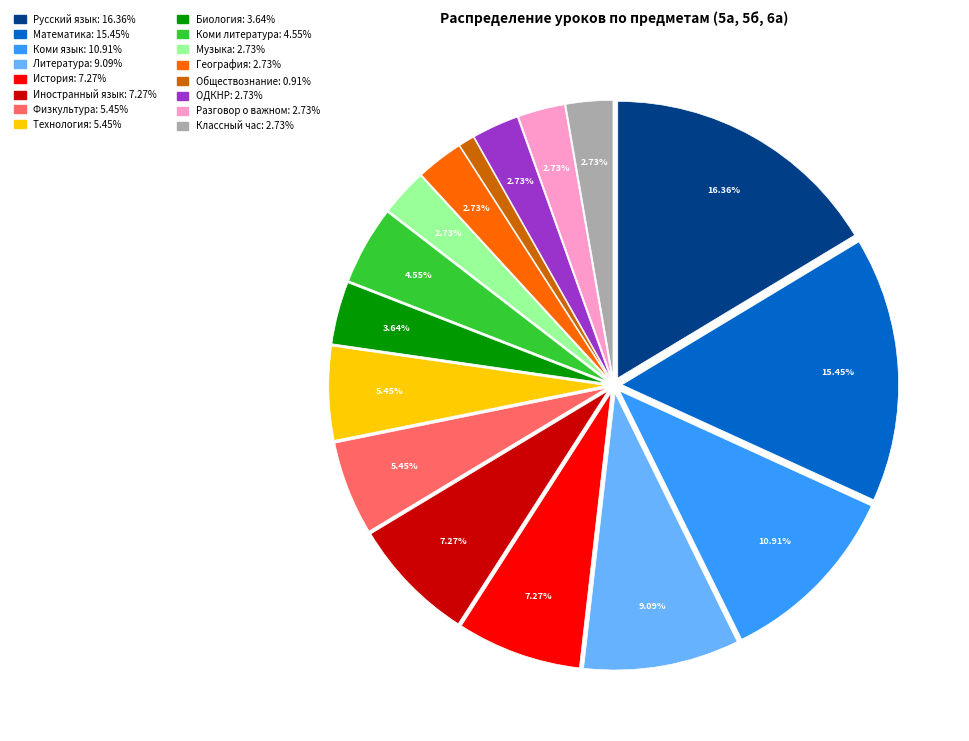

To the nearest percent, what is the difference between the Биология and История slice percentages?

4%